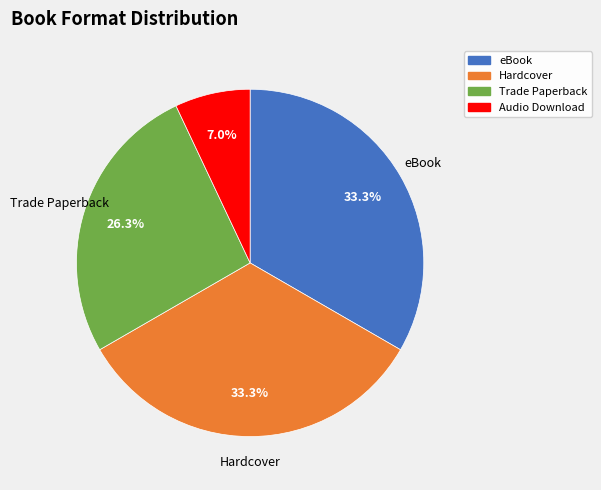

Does any single category account for the majority?

No